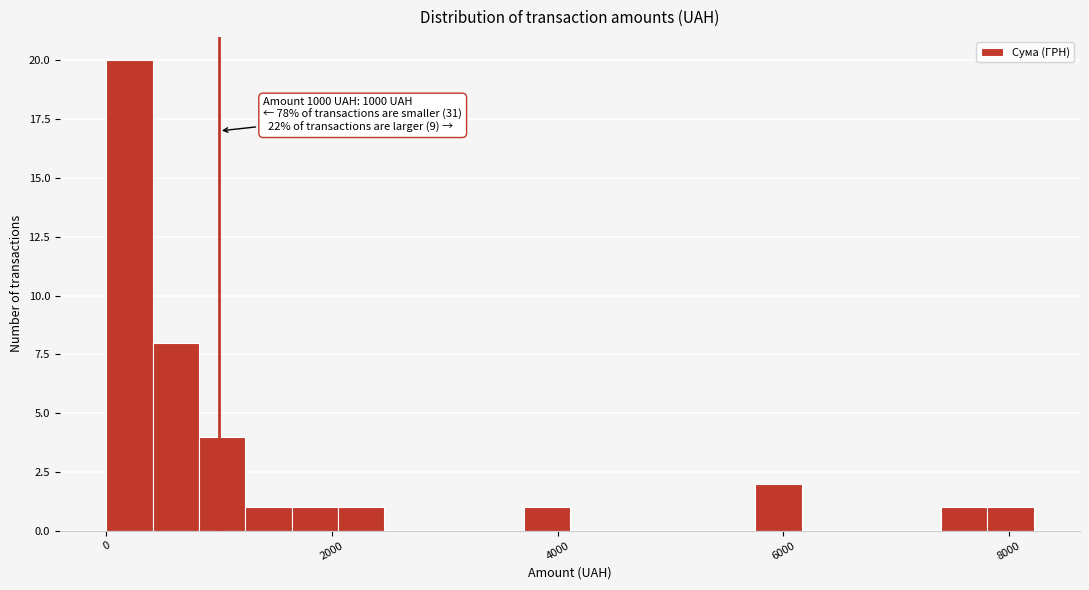

Around what value on the x-axis is the tallest bar? Give the approximate position of its centre, as read against the axis.

200